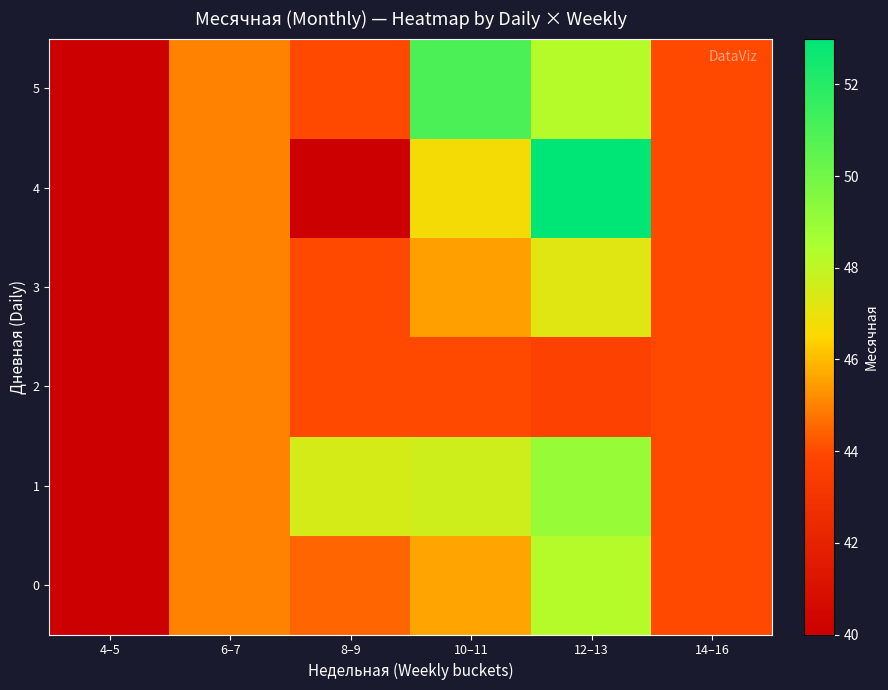

What is the minimum value shown in the chart?

40.0